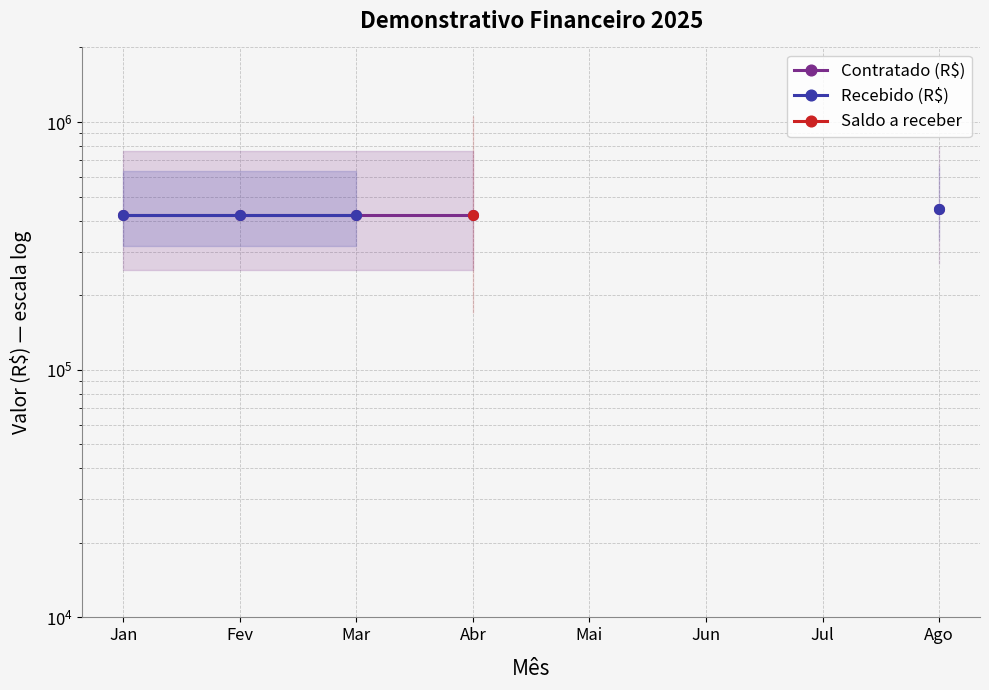

Does the chart display data point markers on the line(s)?

Yes